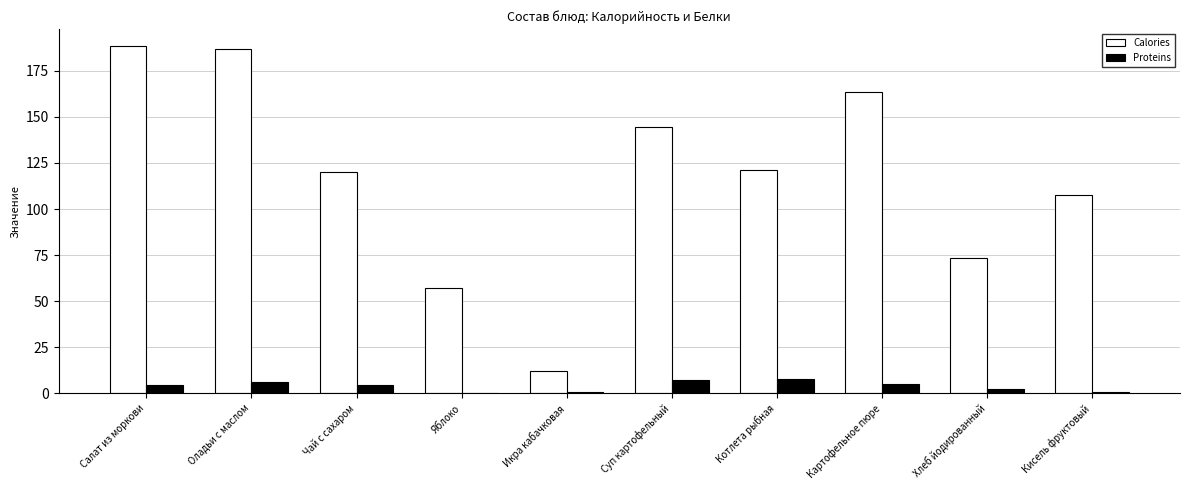

Between Чай с сахаром and Икра кабачковая, which series saw the biggest shift?

Calories